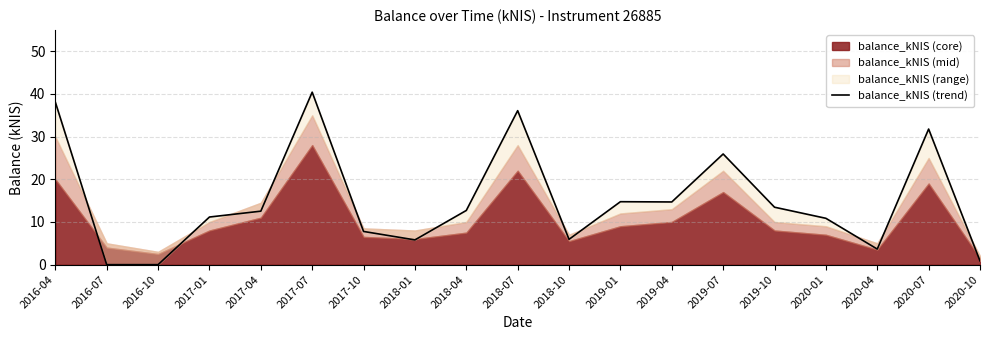

What is the difference between the maximum and minimum values?

40.4